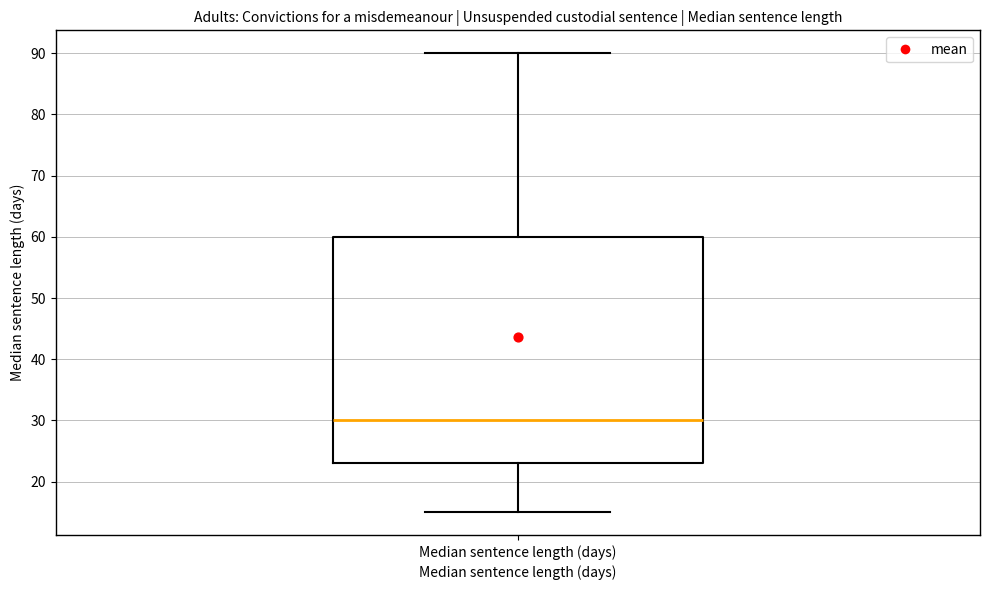

Where does the median line of the box for Median sentence length (days) sit on the y-axis? The values are not printed on the chart, so give them approximately, as read against the axis.

30